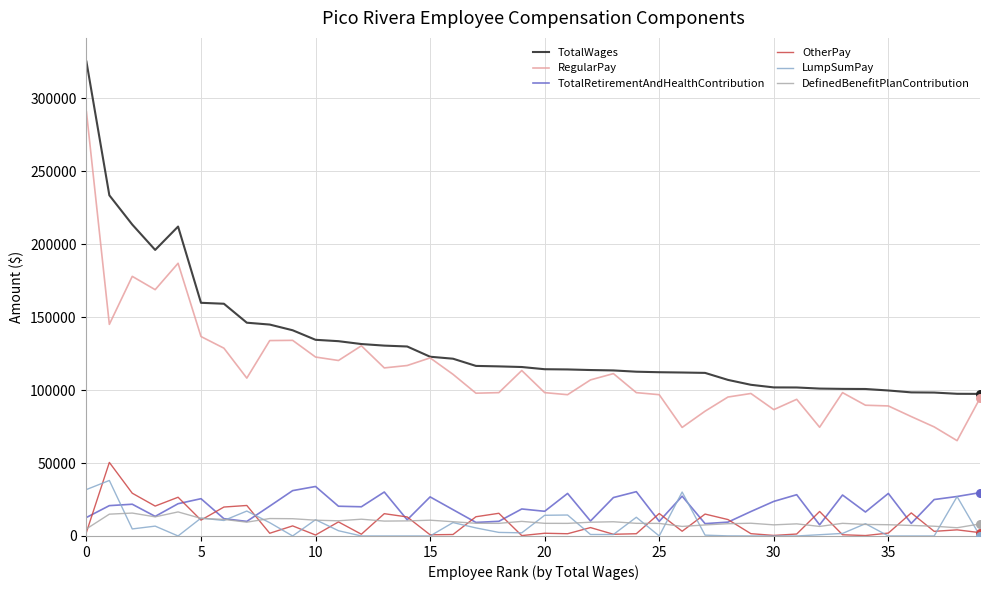

Which series has the largest range (max minus min)?

TotalWages